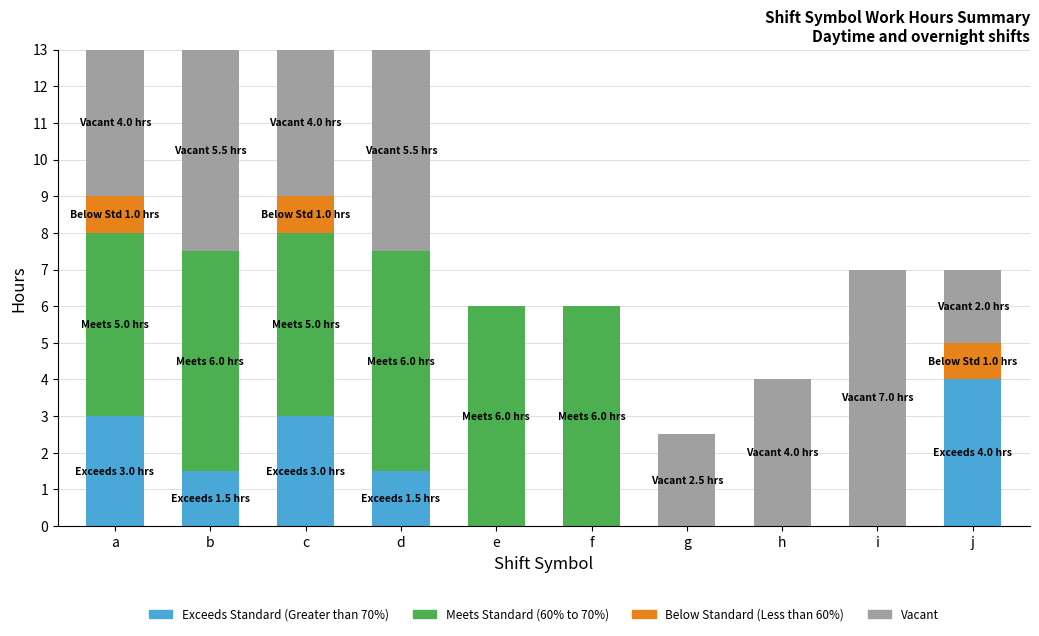

Are the bars horizontal?

No